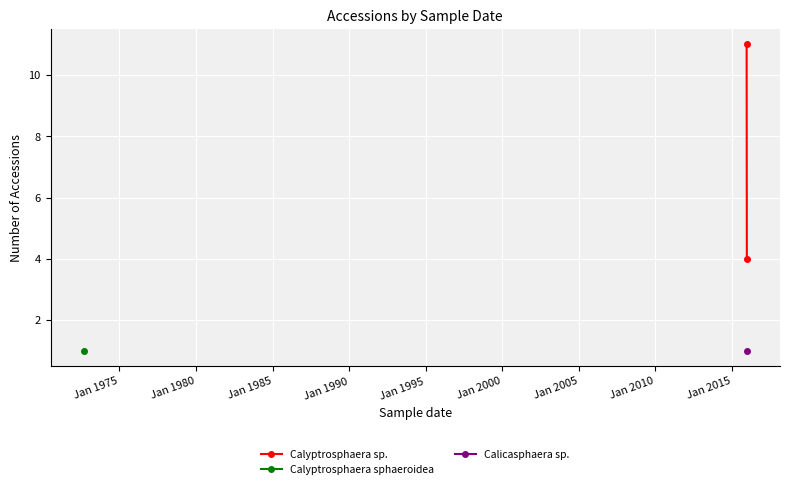

How many lines are shown in the chart?

1